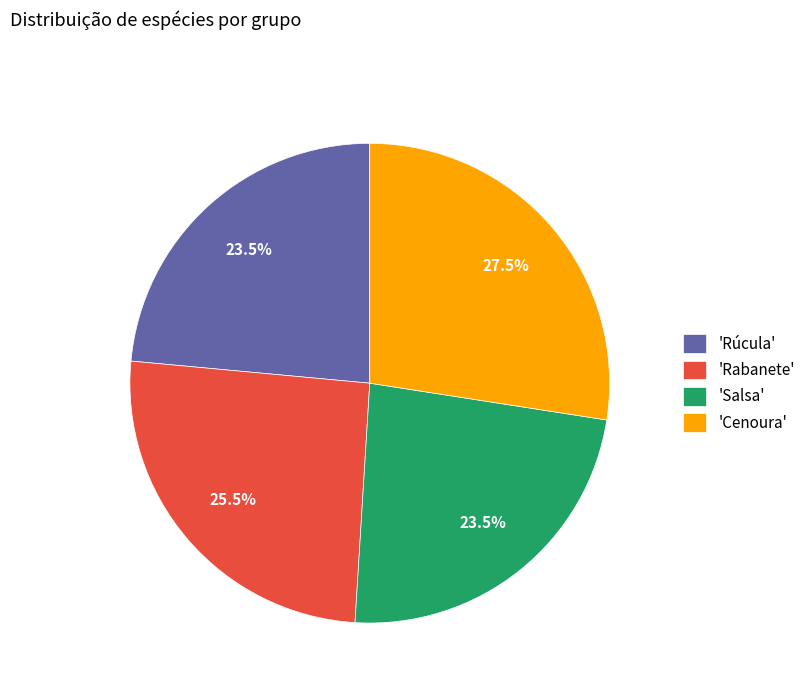

Does any single category account for the majority?

No